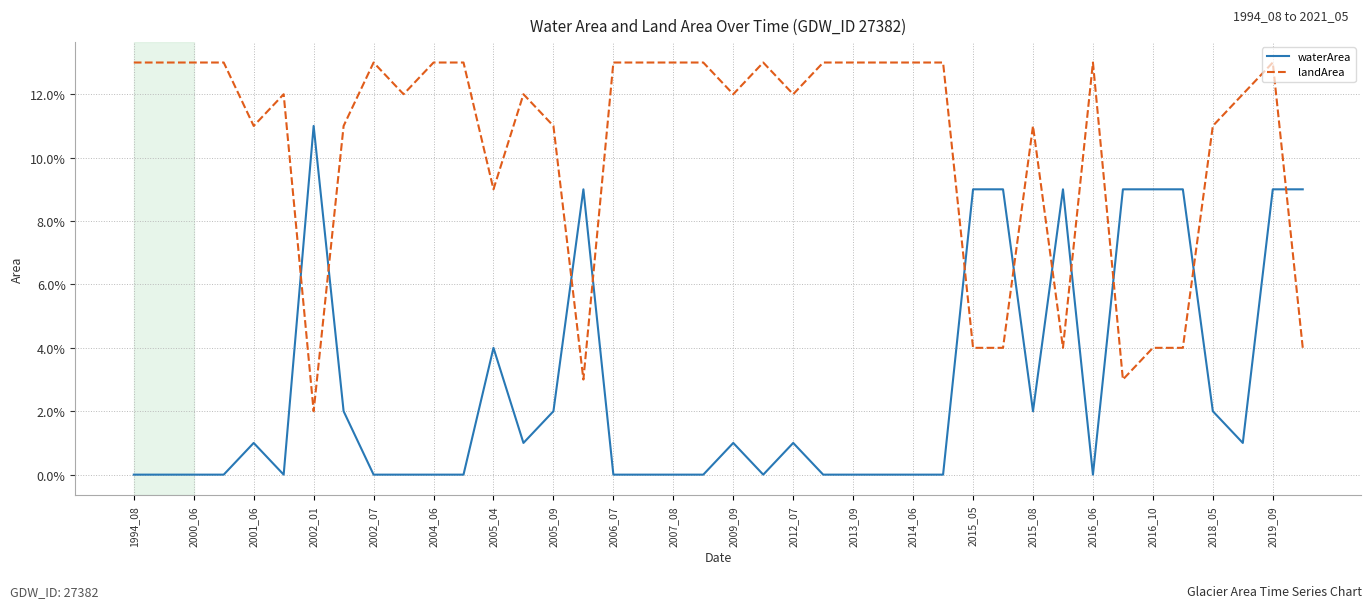

What is the greatest value displayed?

0.1